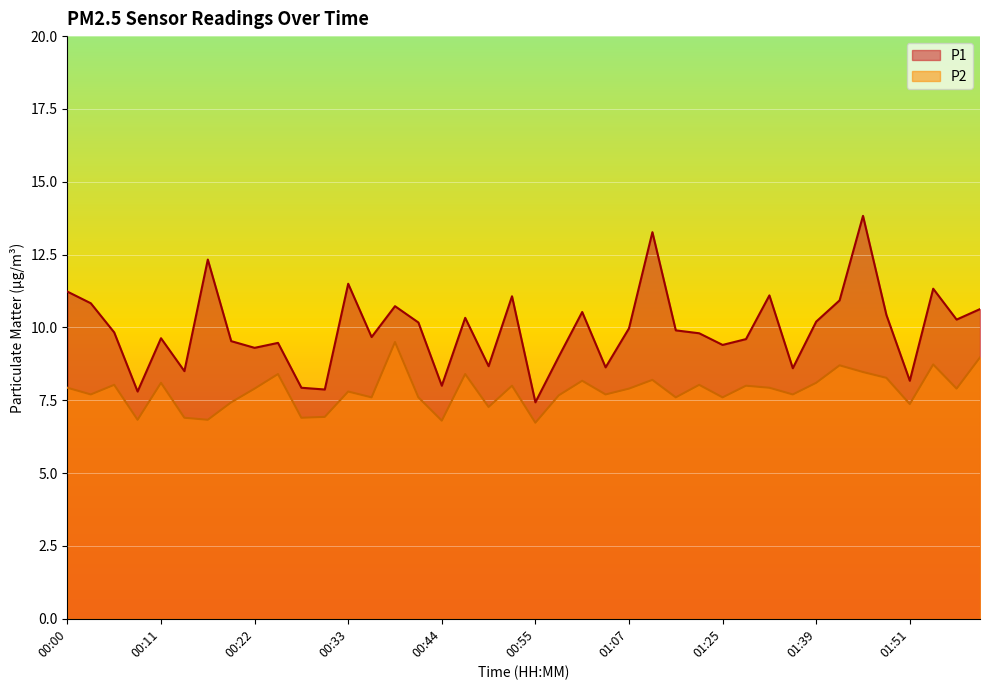

What is the label of the 26th point from the right?

00:39